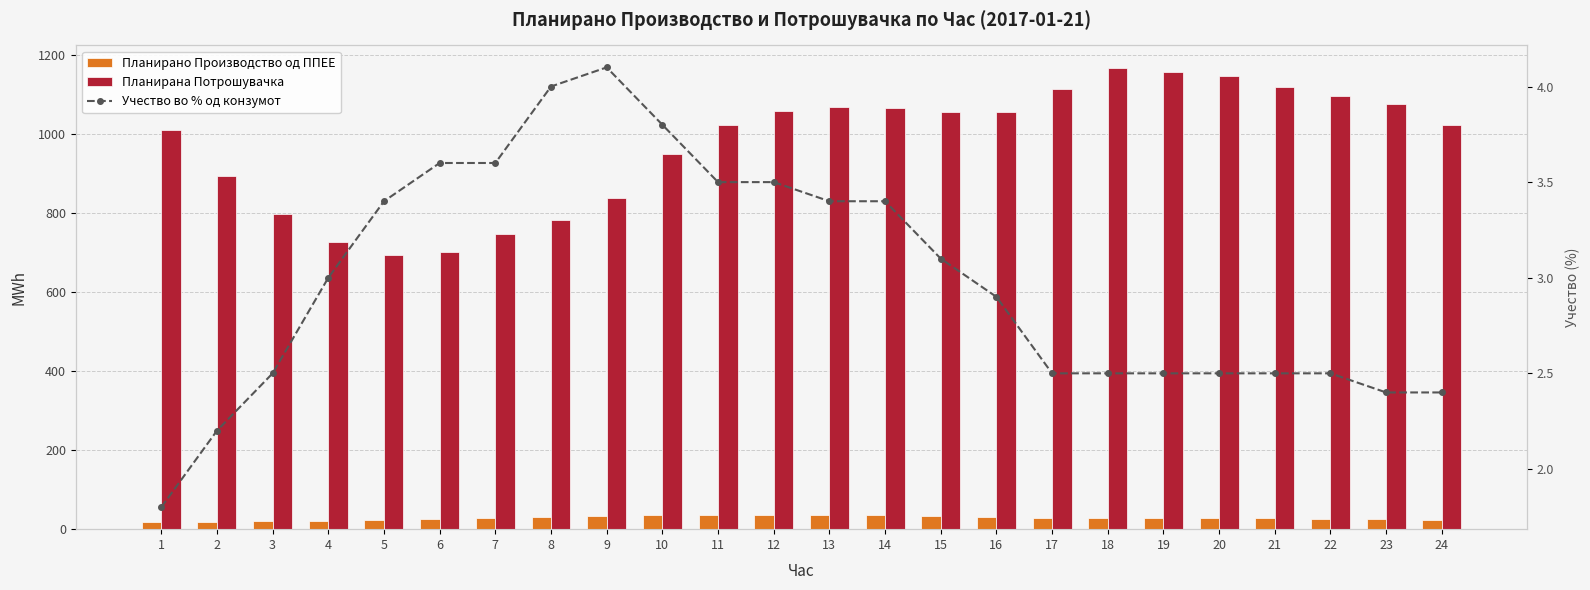

What is the average value of the Учество во % од конзумот series?

3.0